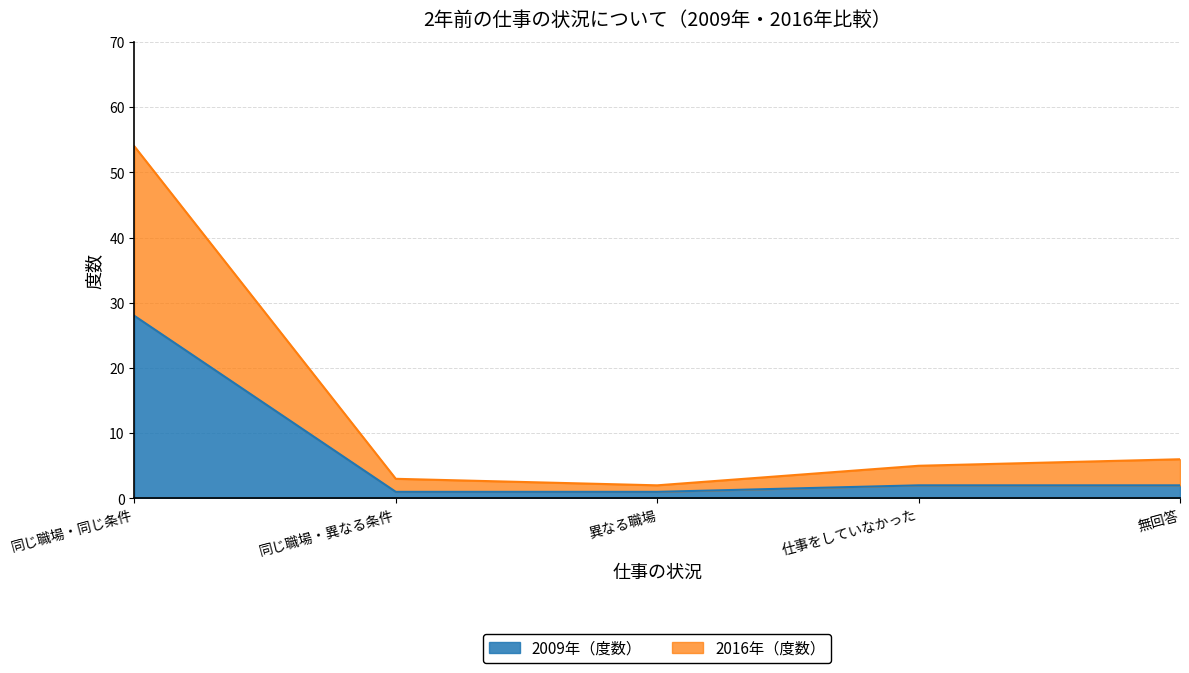

How many values in the 2009年（度数） series are below 2?

2